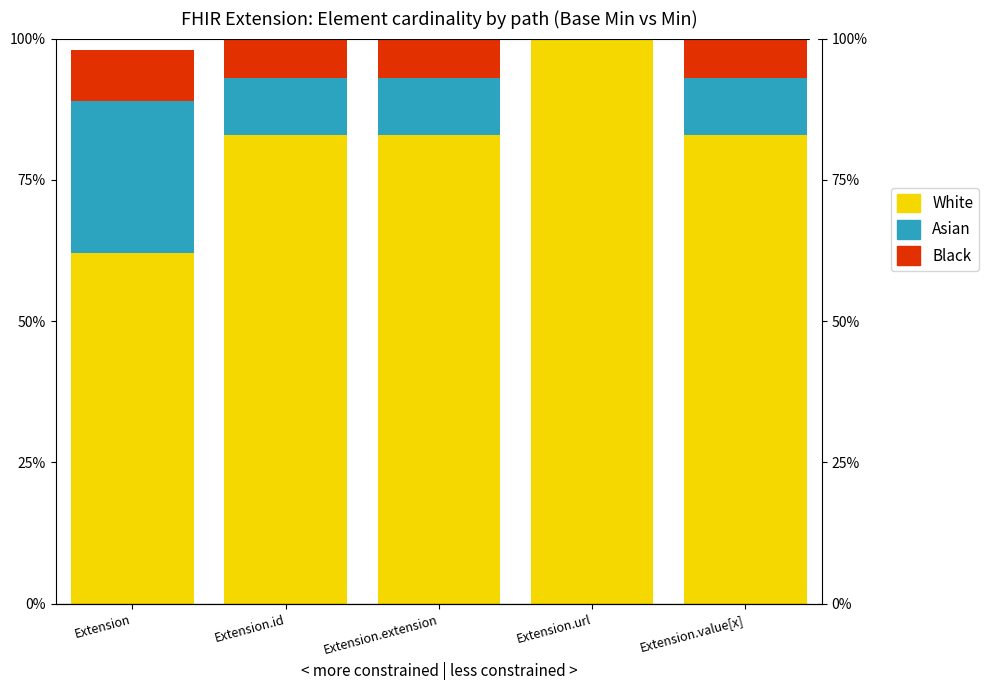

What position from the right is Extension?

5